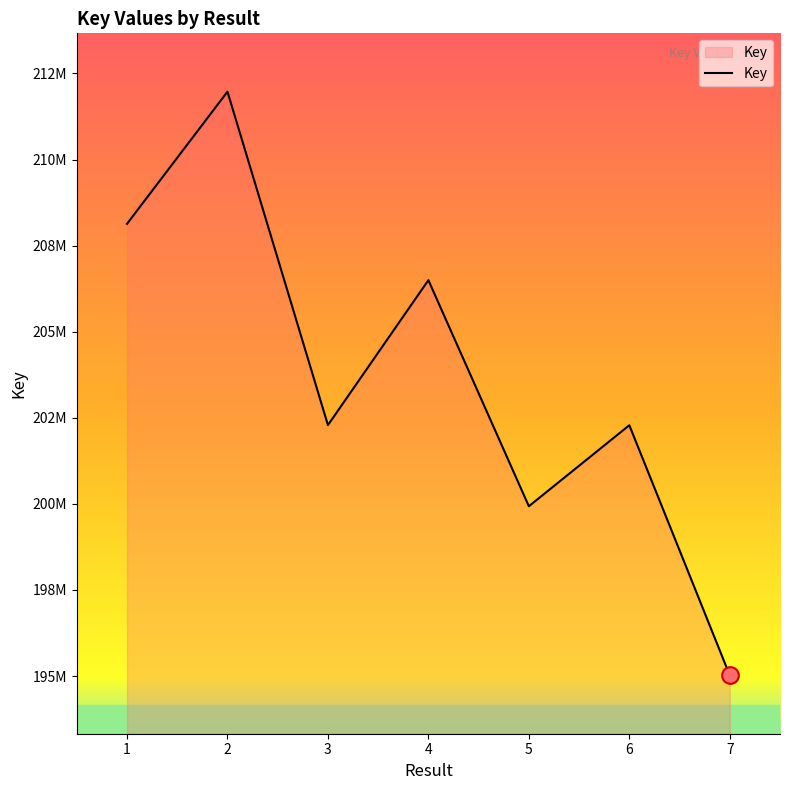

What is the difference between the values at 2 and 1?

3836563